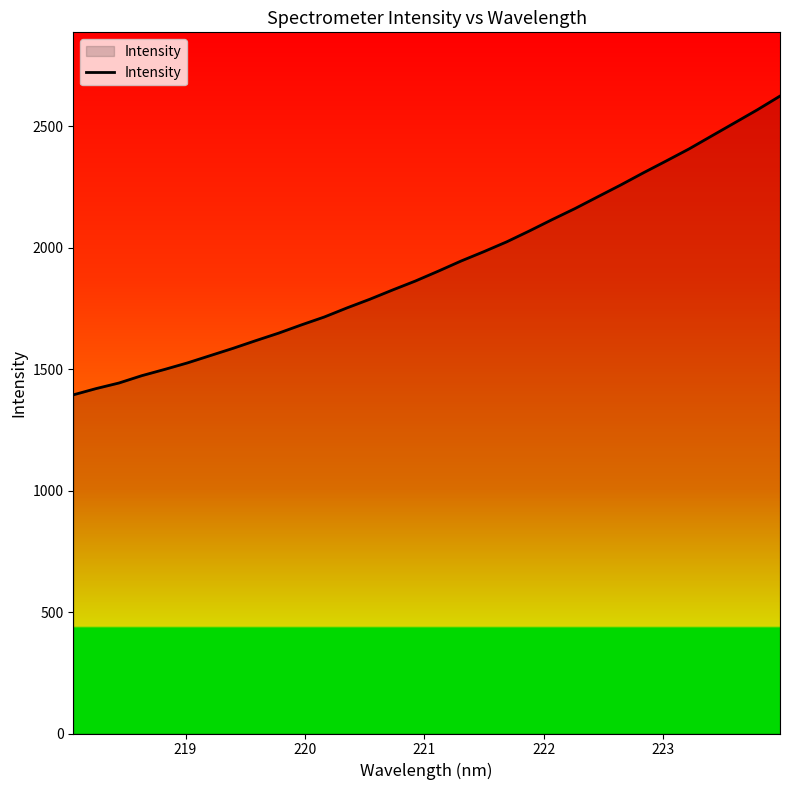

True or false: the data has more than 2 interior local peaks.

False